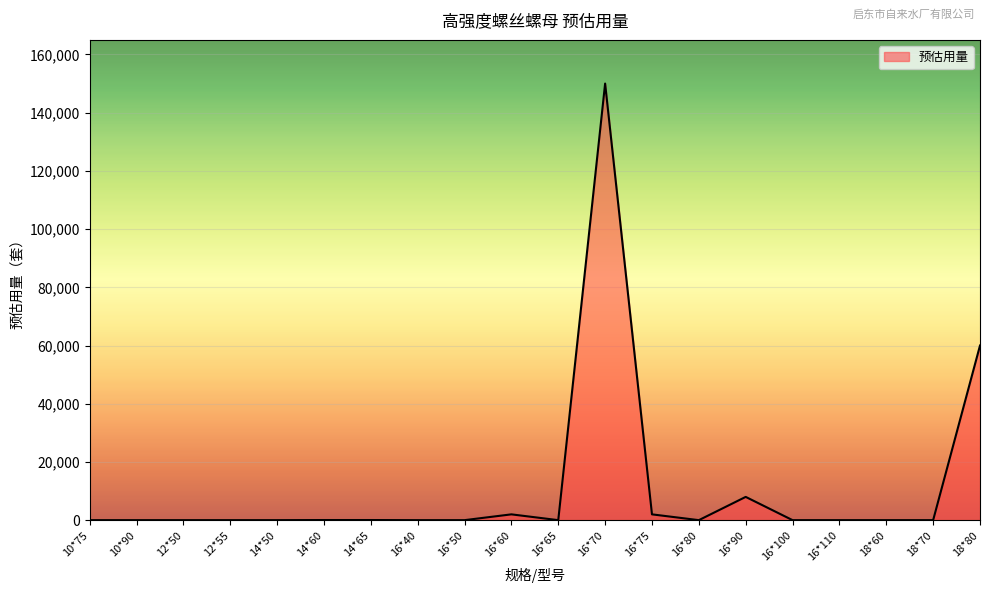

At which category does the chart reach its peak across all series?

16*70